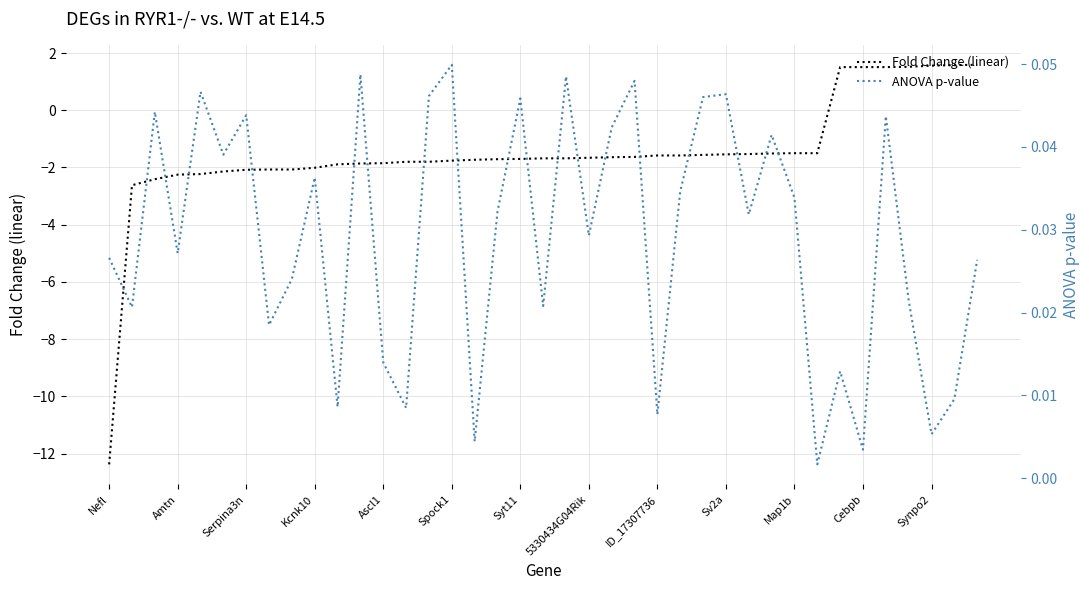

How many intersections are there between ANOVA p-value and Fold Change (linear)?

1